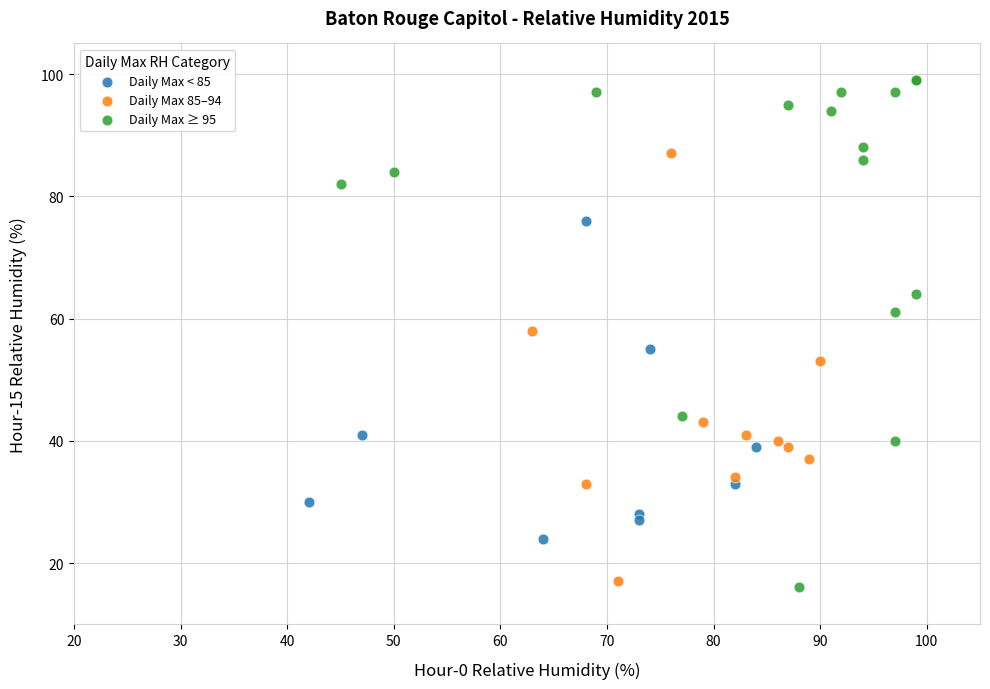

Which series has the widest spread of Y values?

Daily Max ≥ 95